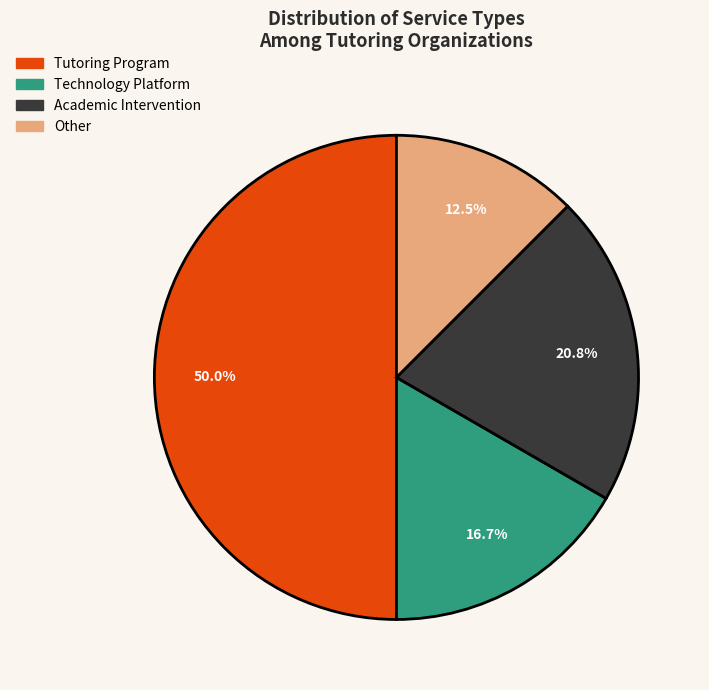

How many slices are in this pie chart?

4